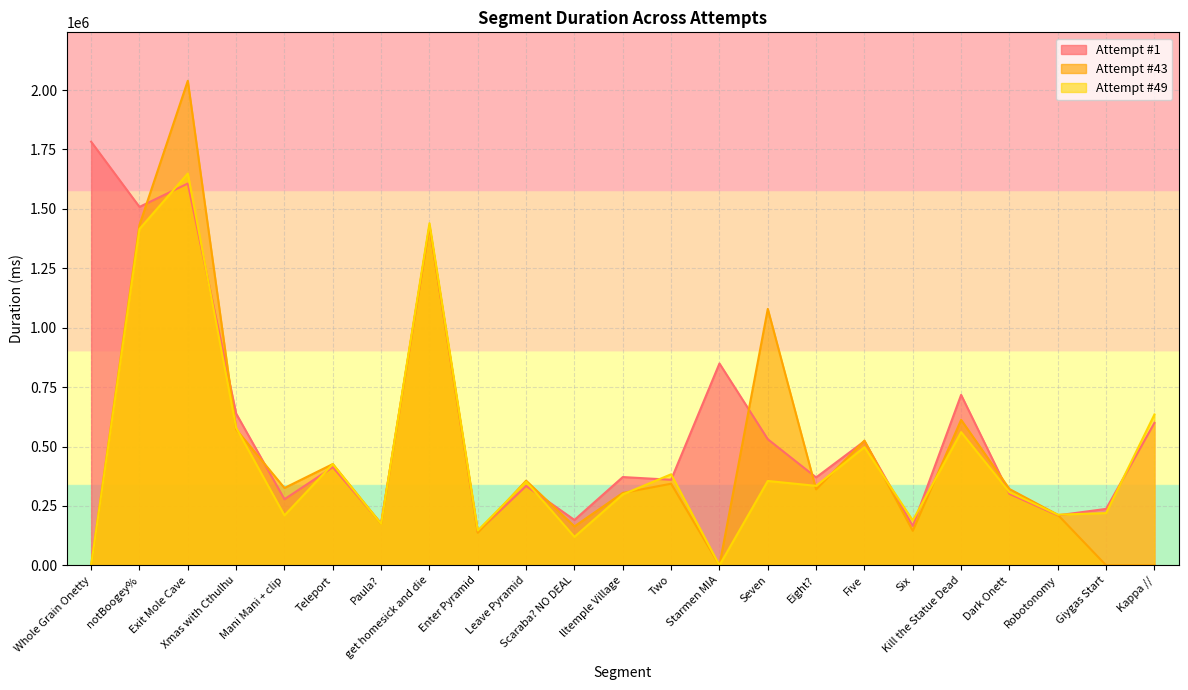

Between Eight? and get homesick and die, which is larger?

get homesick and die